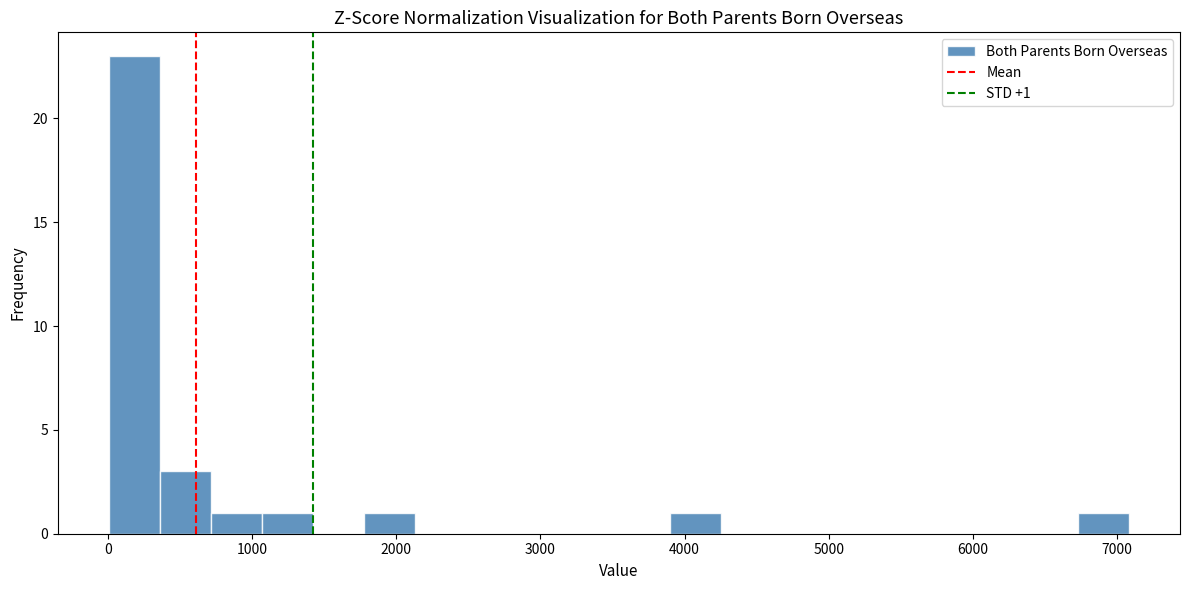

Around what value on the x-axis is the tallest bar? Give the approximate position of its centre, as read against the axis.

200